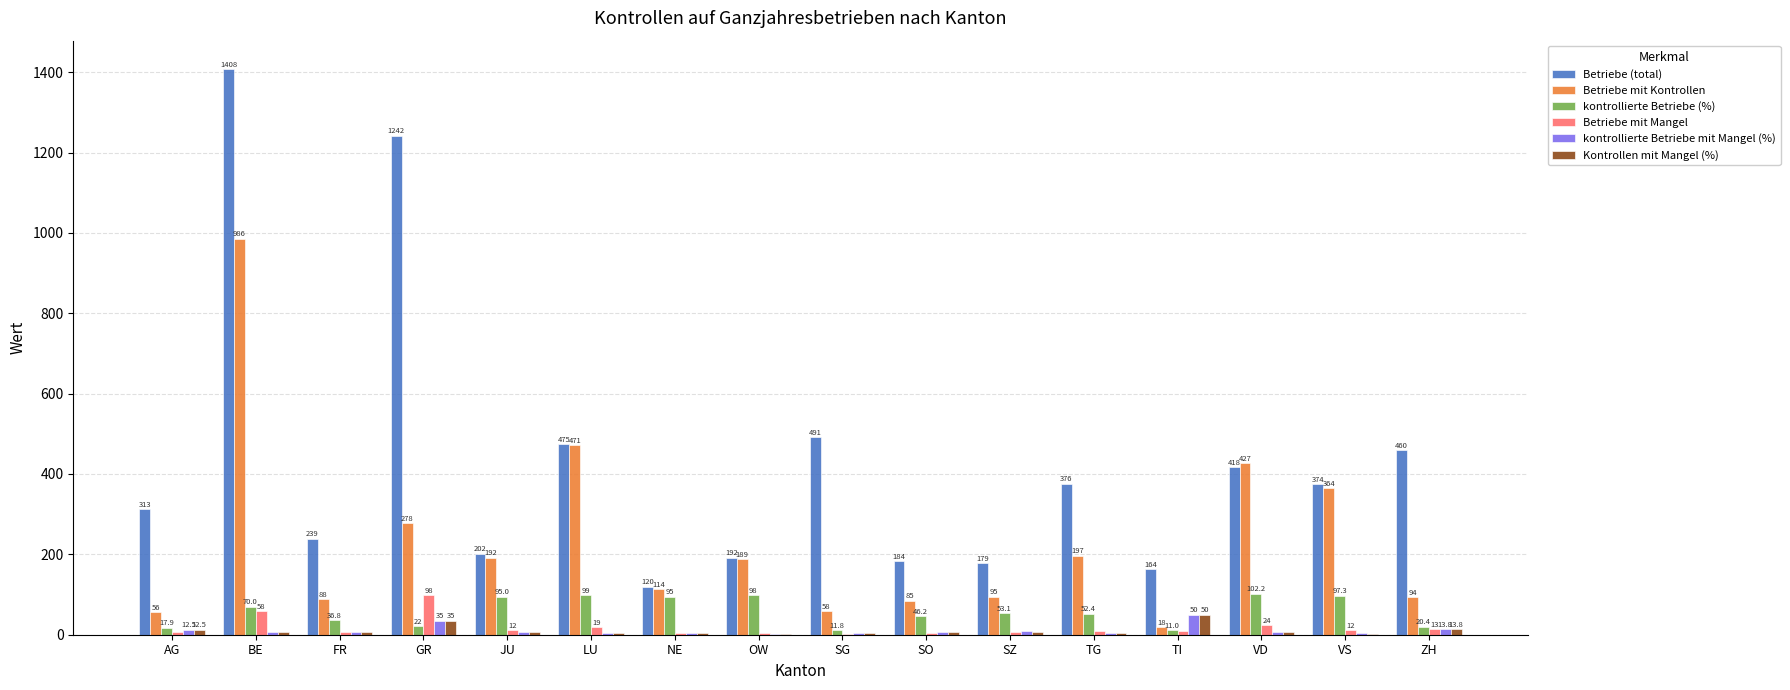

At which label does kontrollierte Betriebe mit Mangel (%) first exceed 6?

AG